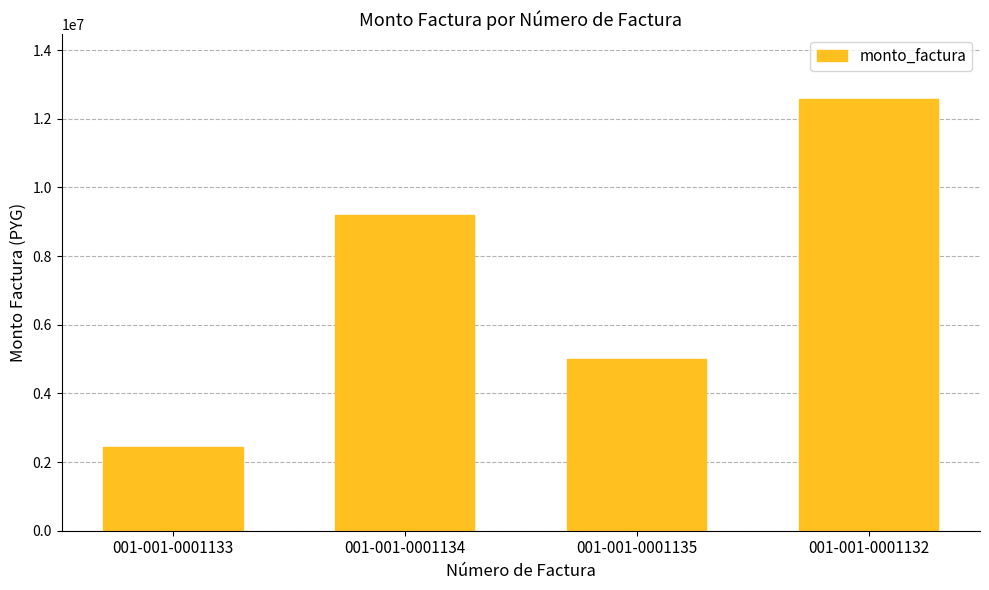

The value at 001-001-0001134 is 2983440. True or false?

False